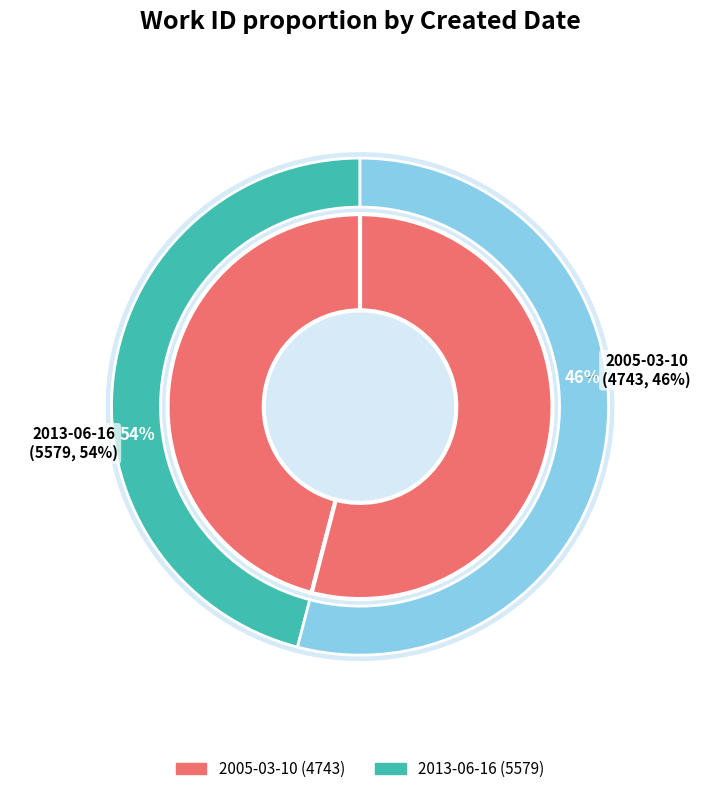

True or false: 2005-03-10 accounts for 34% of the total.

False